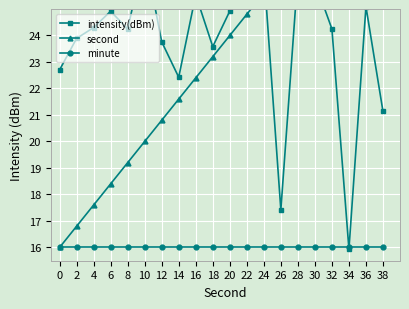

True or false: second and minute cross at least once.

False